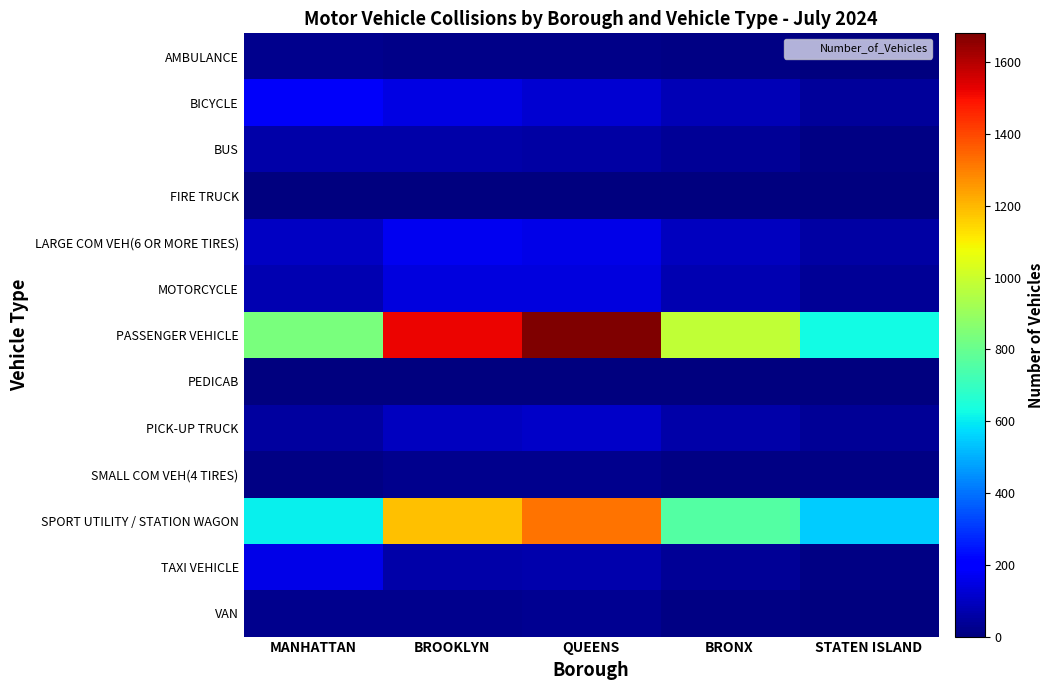

What is the greatest value displayed?

1680